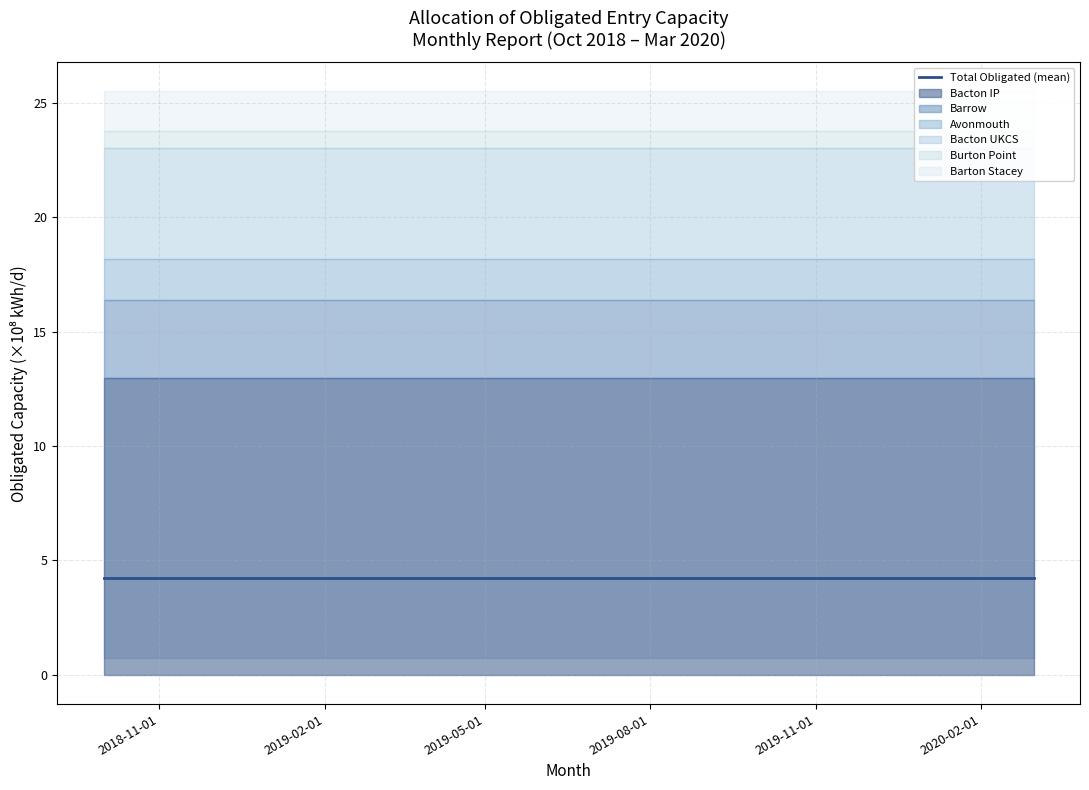

What value does the Avonmouth series have at 2019-11-01?

179300000